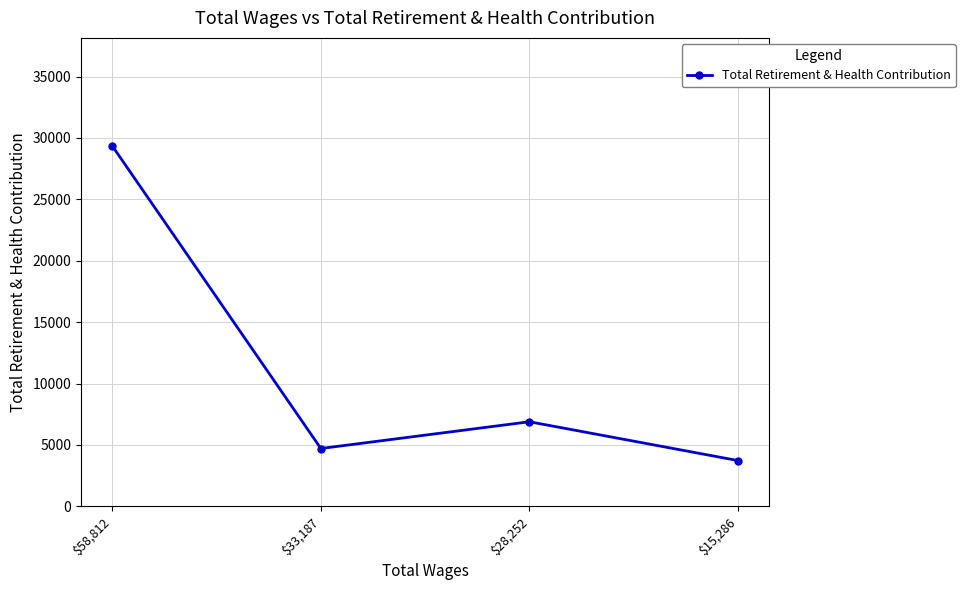

Does the chart display data point markers on the line(s)?

Yes